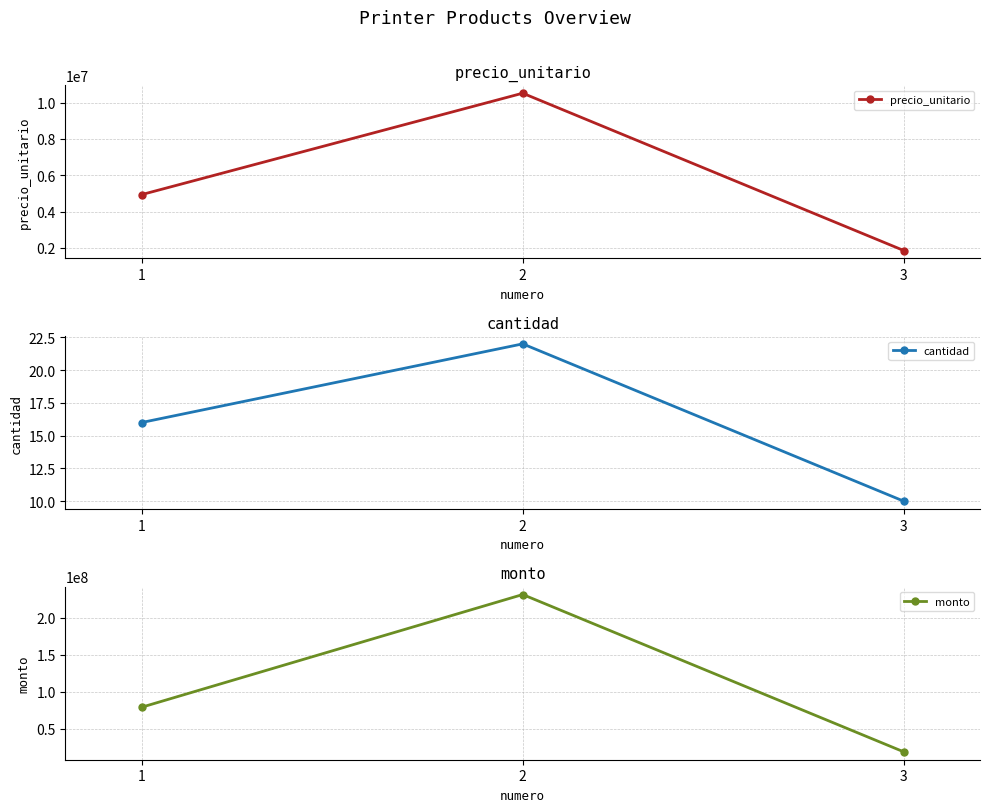

Which series has the widest spread of values?

monto